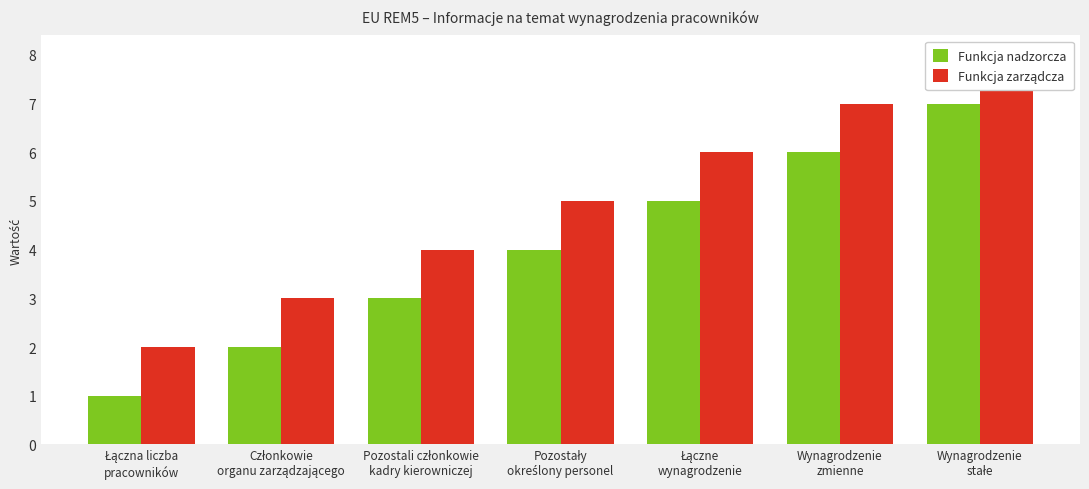

Reading left to right, list all the values displayed in this chart.

Funkcja nadzorcza: Łączna liczba
pracowników=1	Członkowie
organu zarządzającego=2	Pozostali członkowie
kadry kierowniczej=3	Pozostały
określony personel=4	Łączne
wynagrodzenie=5	Wynagrodzenie
zmienne=6	Wynagrodzenie
stałe=7
Funkcja zarządcza: Łączna liczba
pracowników=2	Członkowie
organu zarządzającego=3	Pozostali członkowie
kadry kierowniczej=4	Pozostały
określony personel=5	Łączne
wynagrodzenie=6	Wynagrodzenie
zmienne=7	Wynagrodzenie
stałe=8